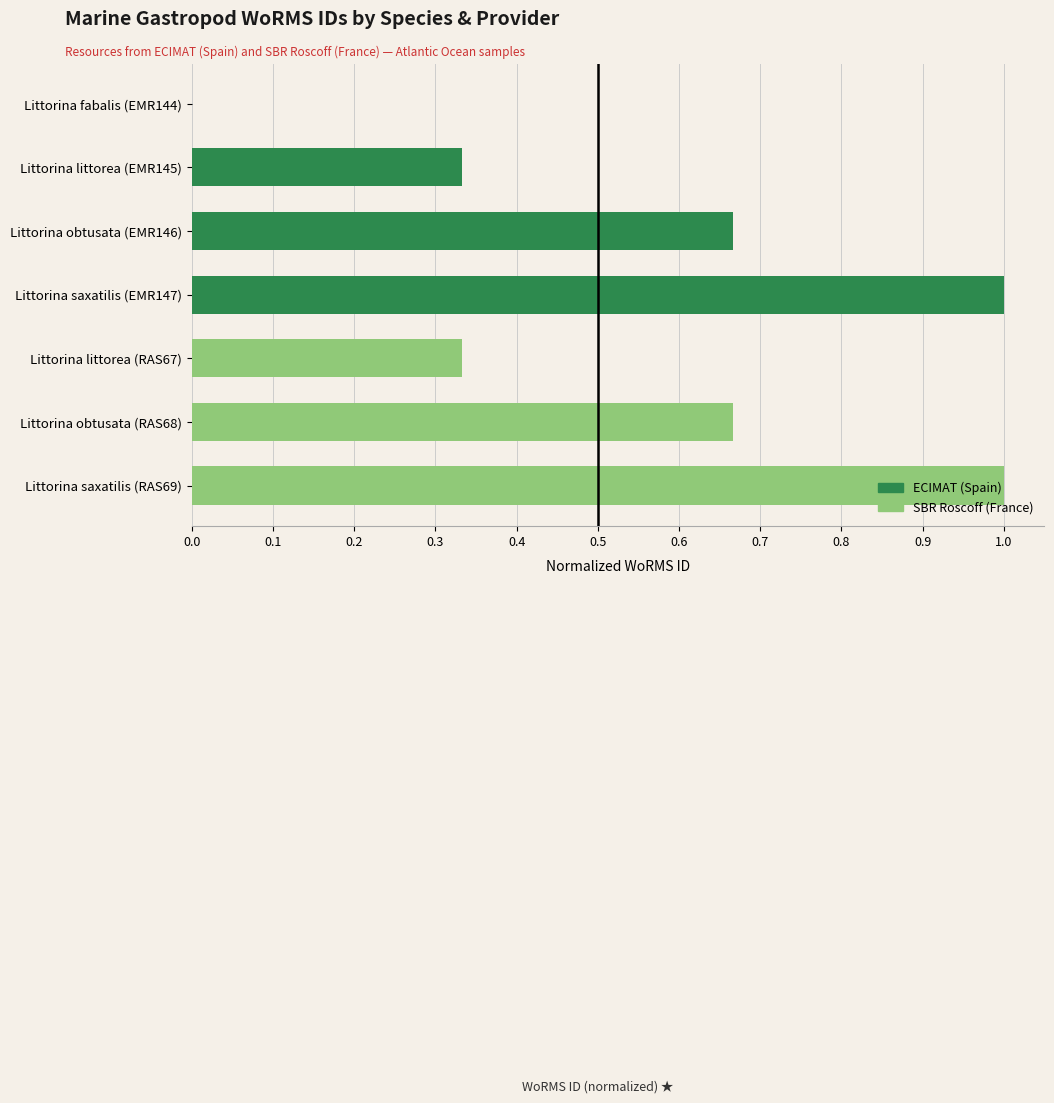

Is it true that the value at Littorina saxatilis (EMR147) is 1.0?

True